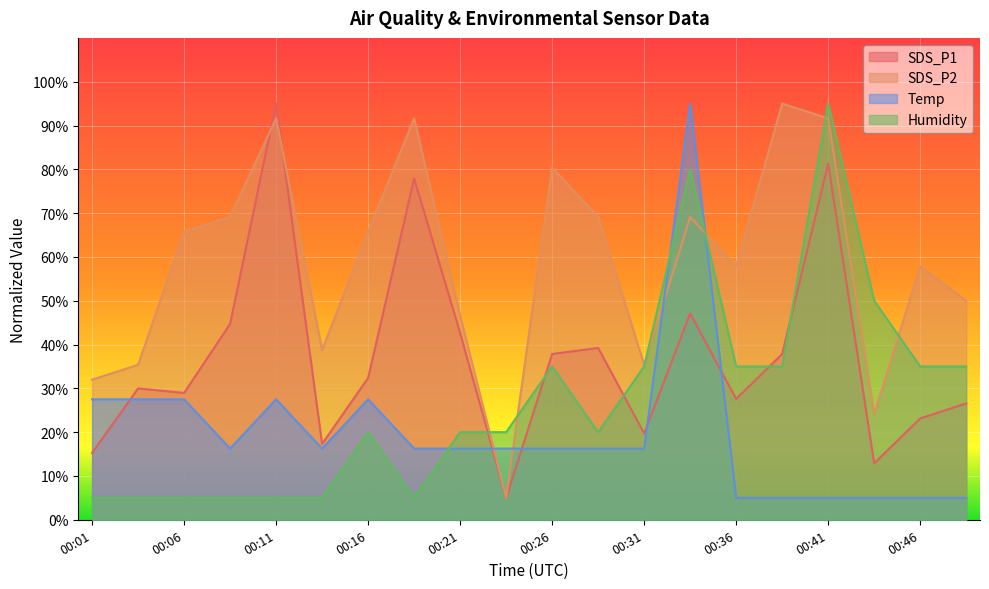

After their last crossing, which series has the higher values: SDS_P2 or Humidity?

SDS_P2